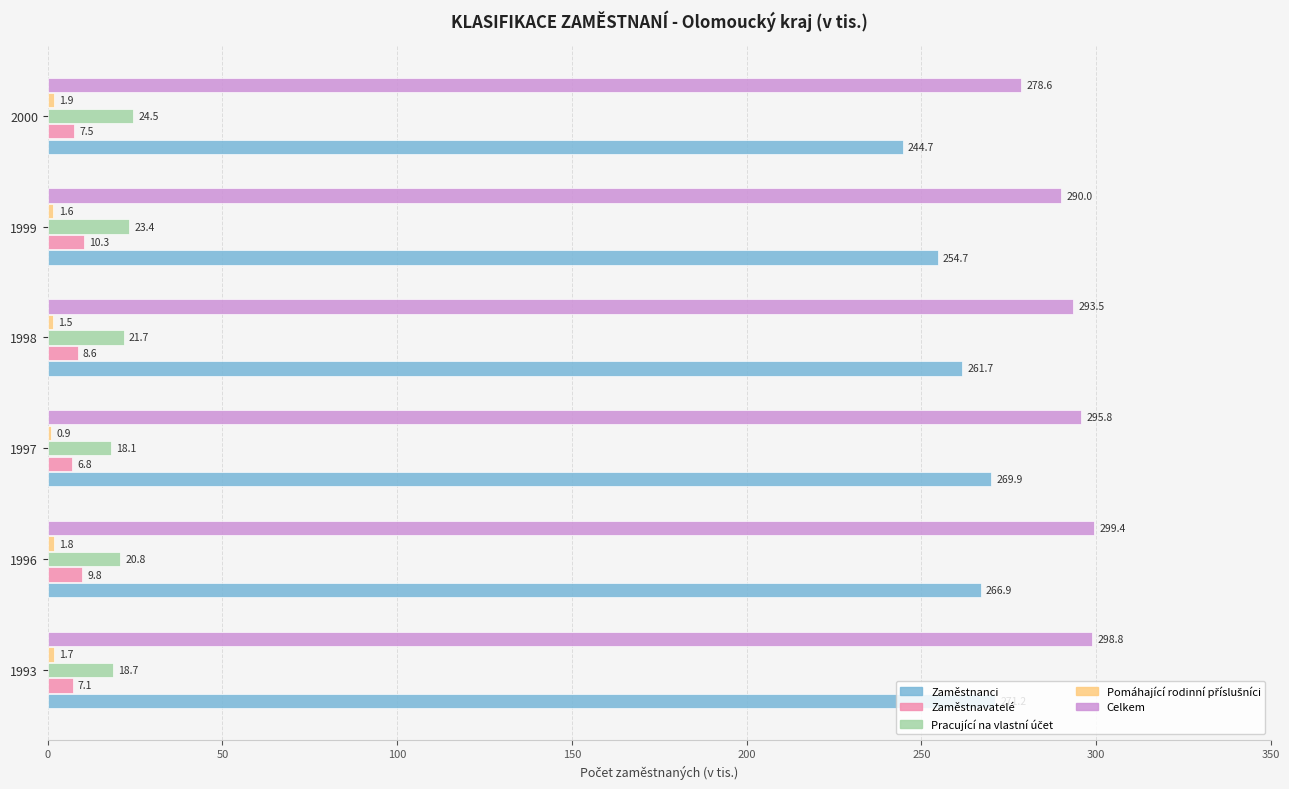

Which series has the largest total across all categories?

Celkem